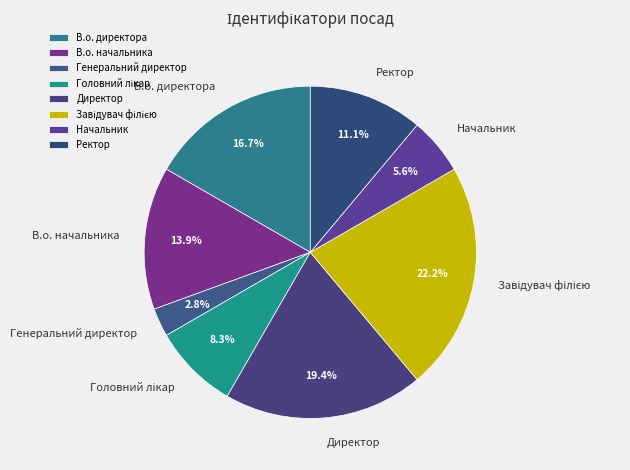

Which has a higher value, Начальник or Ректор?

Ректор